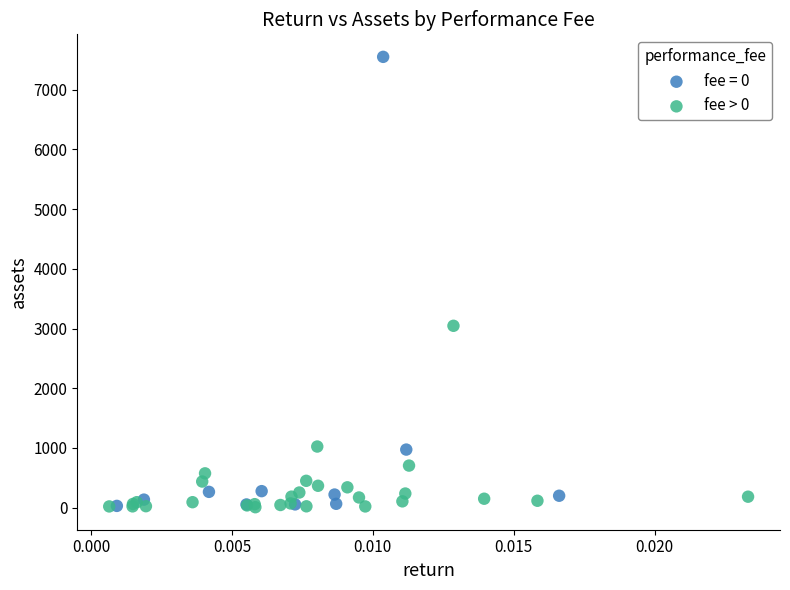

Which series has the widest spread of Y values?

fee = 0